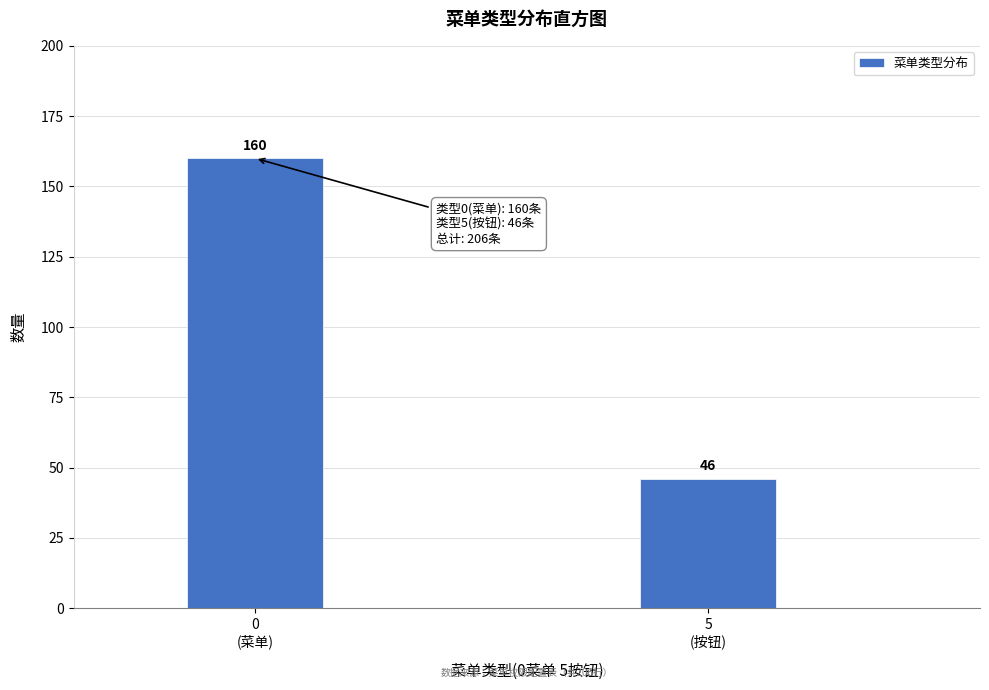

Reading left to right, extract all data points from this chart.

160	46